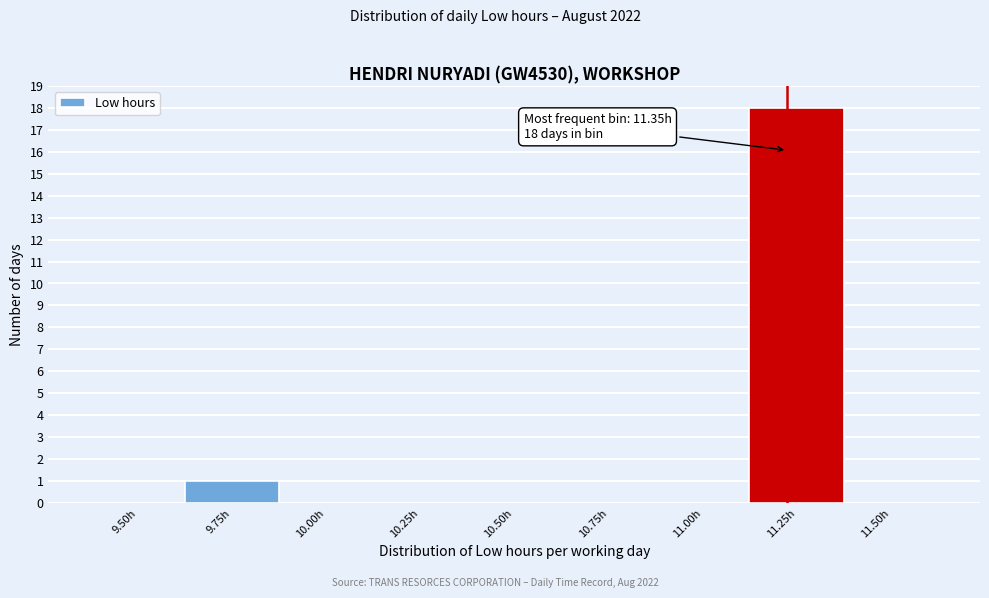

Reading left to right, what are all the values shown in this chart?

9.50h=0	9.75h=1	10.00h=0	10.25h=0	10.50h=0	10.75h=0	11.00h=0	11.25h=18	11.50h=0